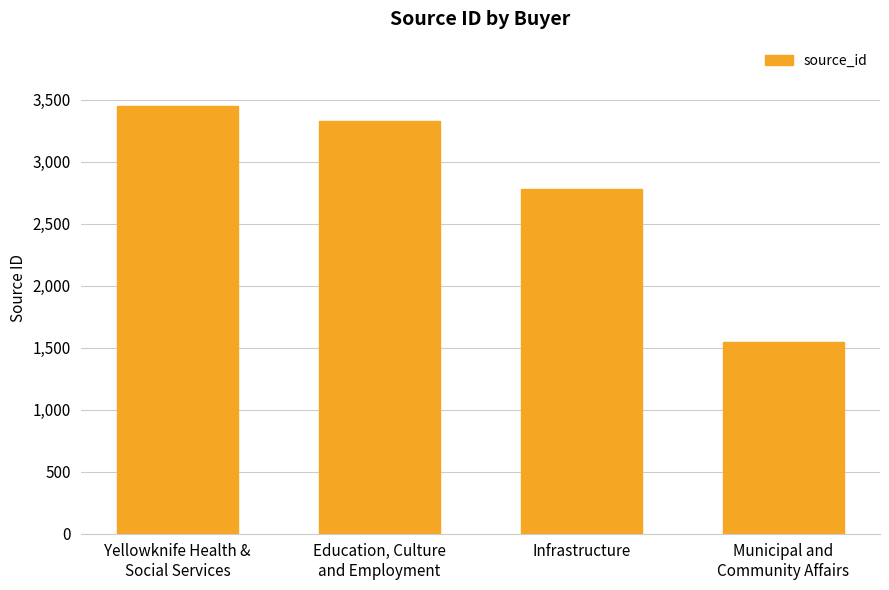

Which has a higher value, Education, Culture
and Employment or Yellowknife Health &
Social Services?

Yellowknife Health &
Social Services